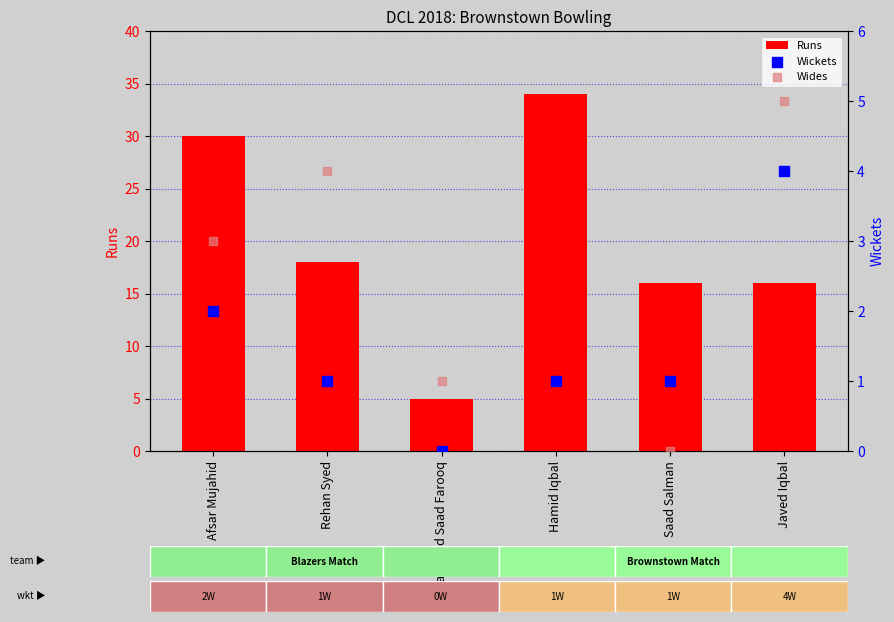

What is the total value across all series at Saad Salman?

17